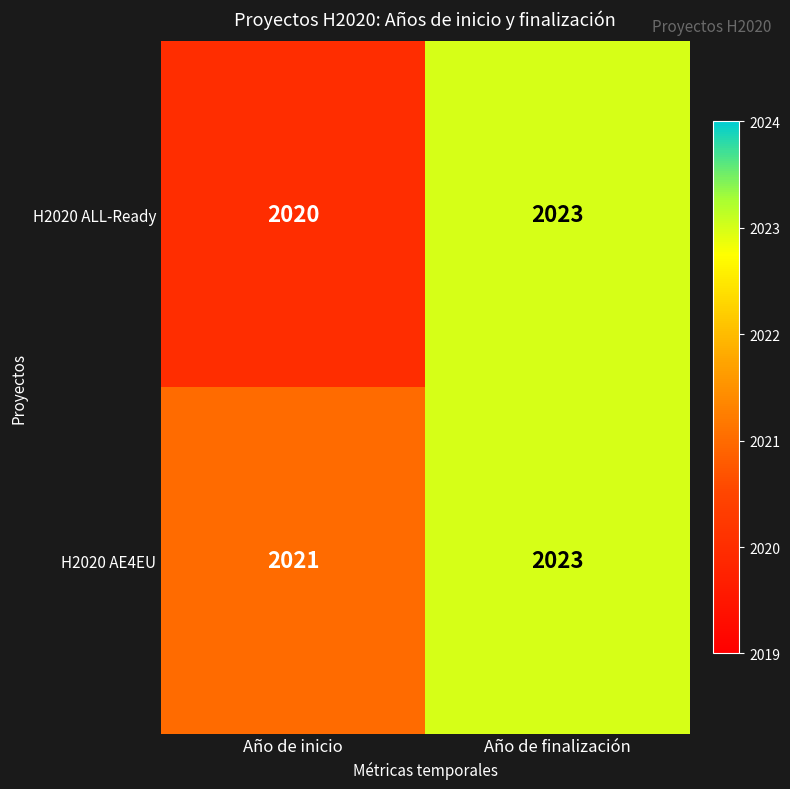

Reading right to left, transcribe all the data shown in this chart.

H2020 ALL-Ready: Año de finalización=2023	Año de inicio=2020
H2020 AE4EU: Año de finalización=2023	Año de inicio=2021